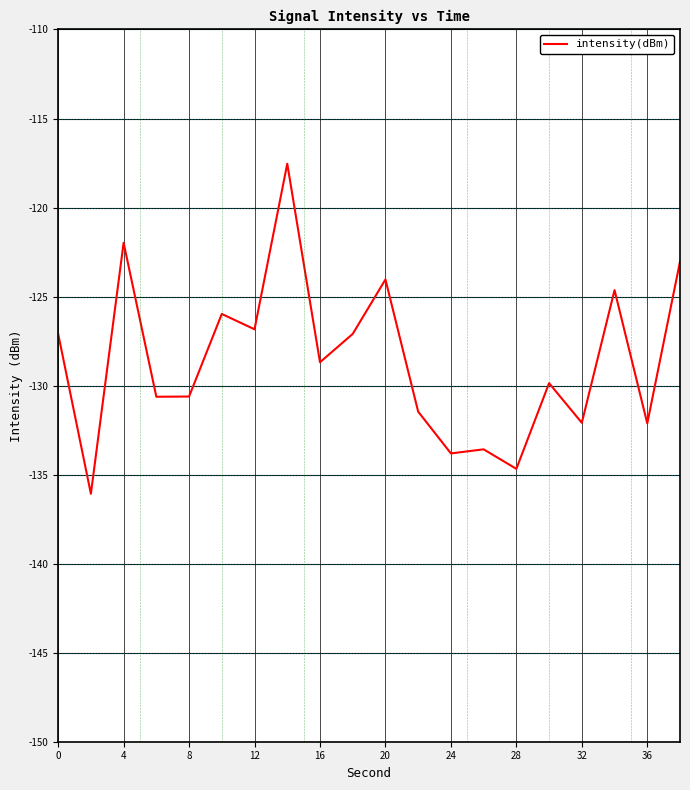

What is the greatest value displayed?

-117.5